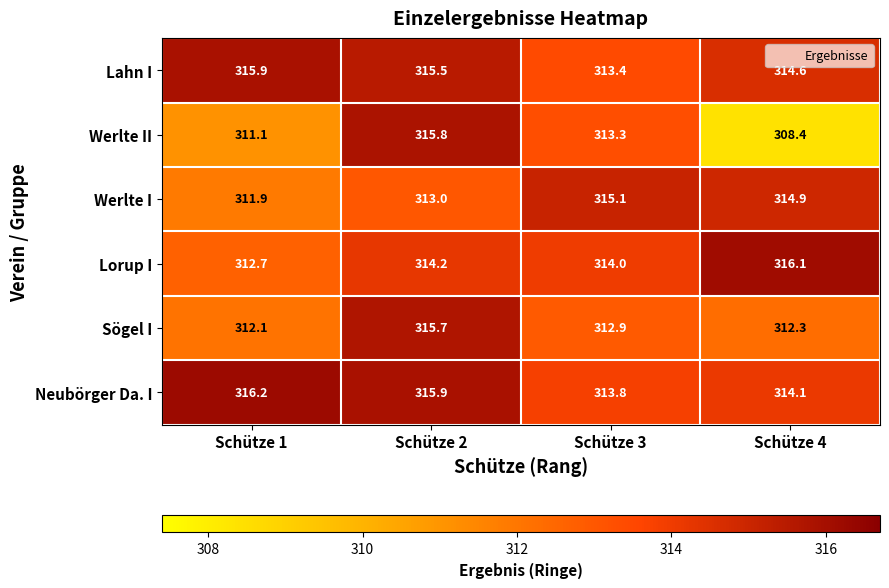

Reading left to right, extract all data points from this chart.

Lahn I: Schütze 1=315.9	Schütze 2=315.5	Schütze 3=313.4	Schütze 4=314.6
Werlte II: Schütze 1=311.1	Schütze 2=315.8	Schütze 3=313.3	Schütze 4=308.4
Werlte I: Schütze 1=311.9	Schütze 2=313.0	Schütze 3=315.1	Schütze 4=314.9
Lorup I: Schütze 1=312.7	Schütze 2=314.2	Schütze 3=314.0	Schütze 4=316.1
Sögel I: Schütze 1=312.1	Schütze 2=315.7	Schütze 3=312.9	Schütze 4=312.3
Neubörger Da. I: Schütze 1=316.2	Schütze 2=315.9	Schütze 3=313.8	Schütze 4=314.1